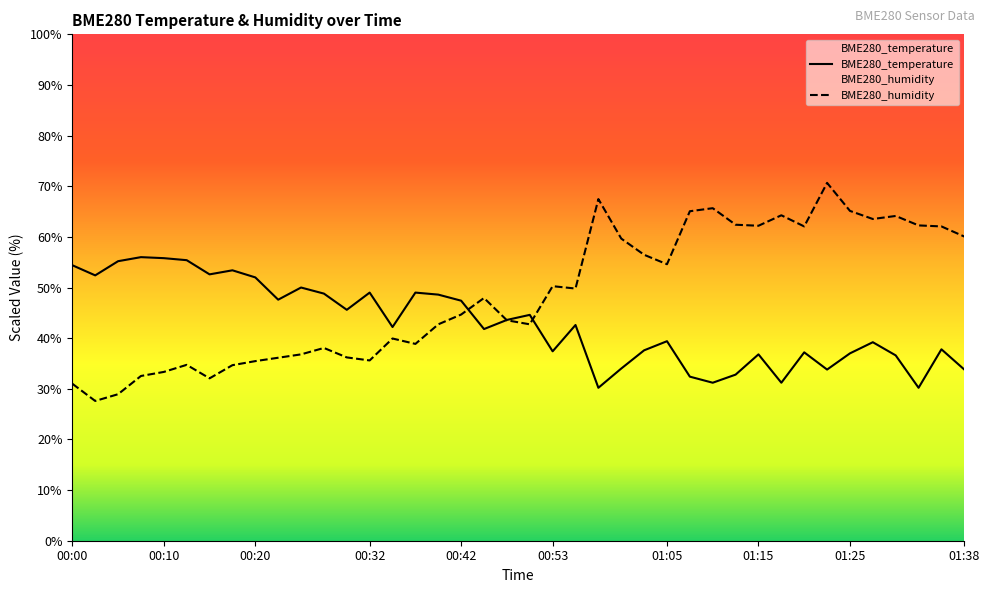

Between 00:45 and 01:28, which series saw the biggest shift?

BME280_humidity